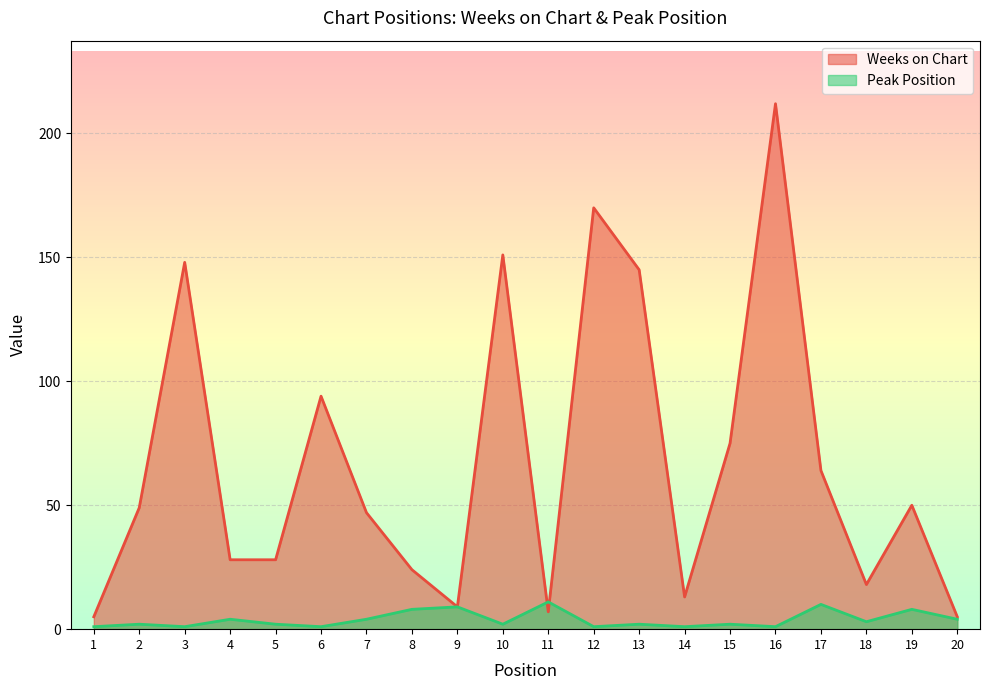

What is the sum of the Weeks on Chart values at 14 and 19?

63